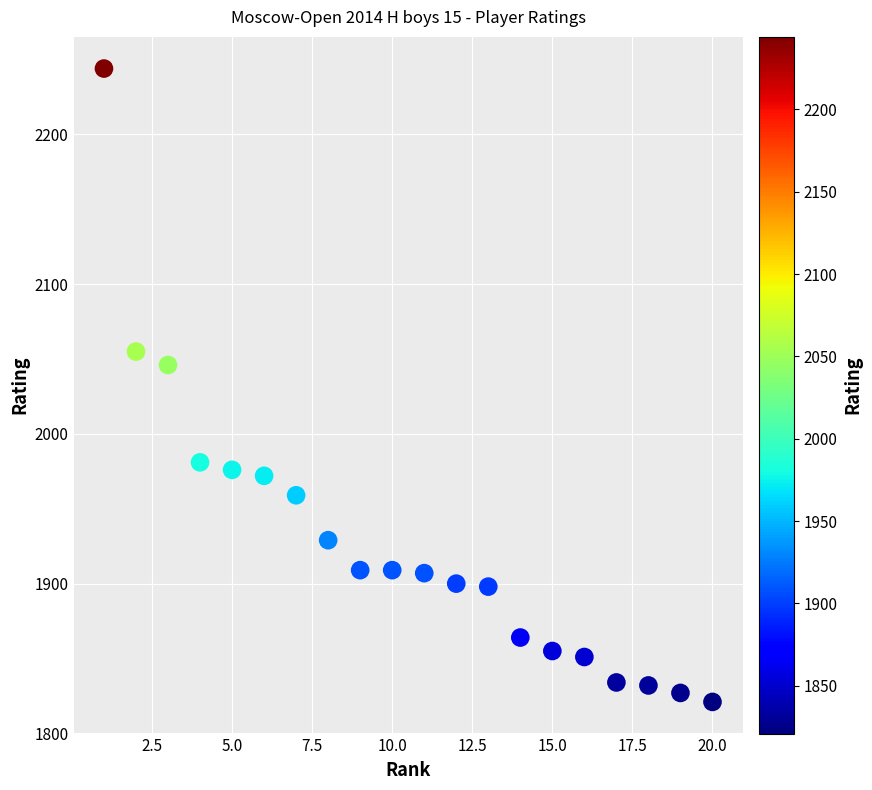

What Y value in the scatter plot is closest to 2032?

2046